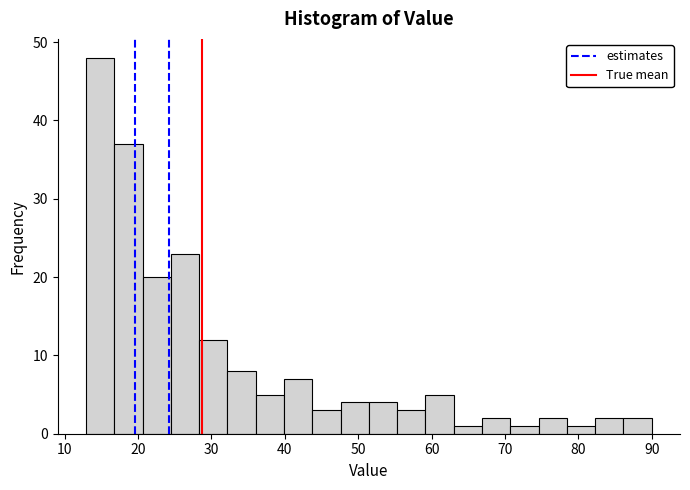

Around what value on the x-axis is the tallest bar? Give the approximate position of its centre, as read against the axis.

15